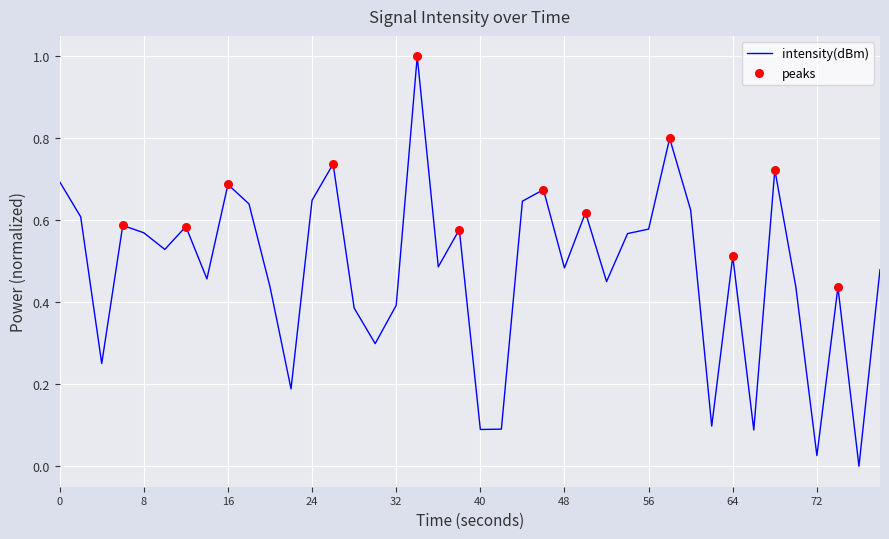

What is the difference between the maximum and minimum values?

1.0